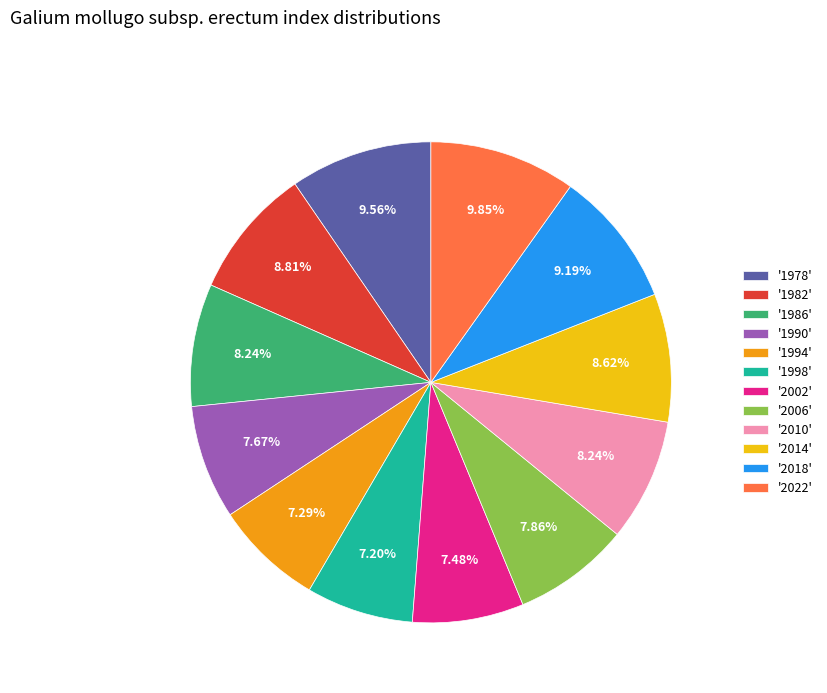

Do '1982' and '2006' together represent more than half of the pie?

No